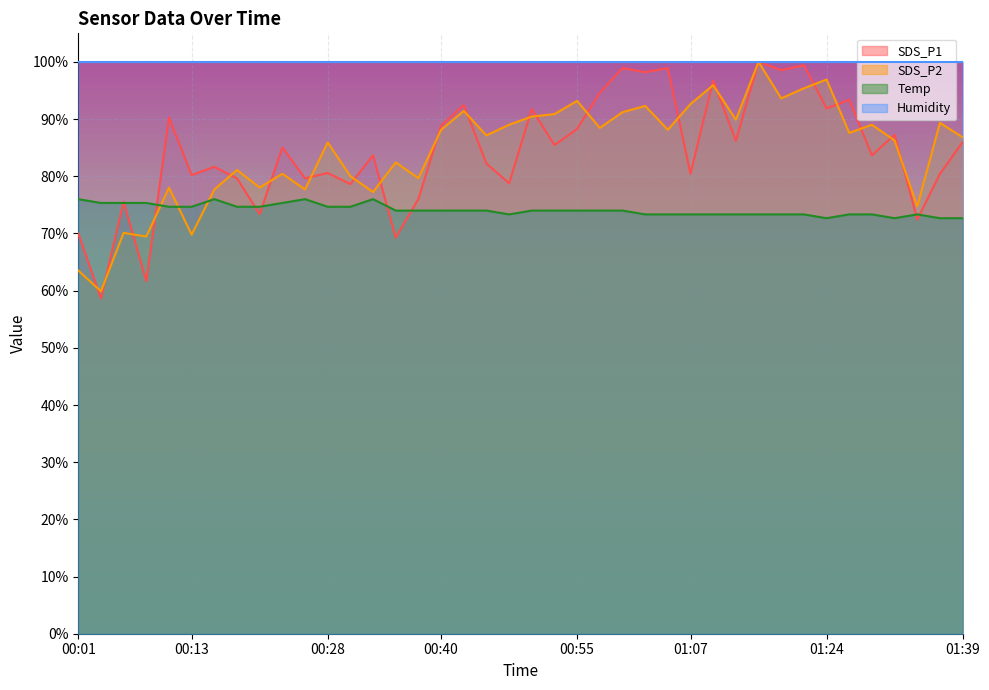

How many series are shown in this chart?

4